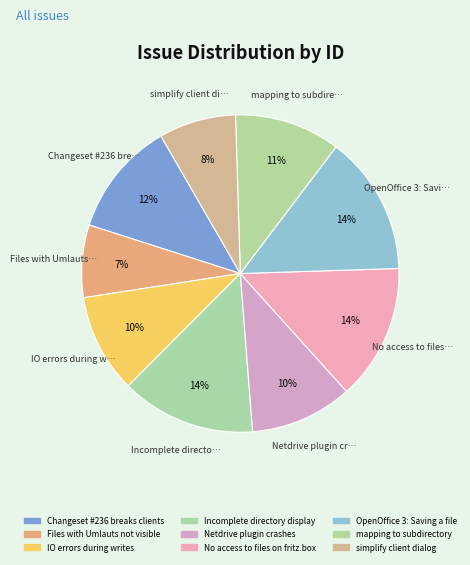

To the nearest percent, what percentage of the pie is OpenOffice 3: Saving a file?

14%